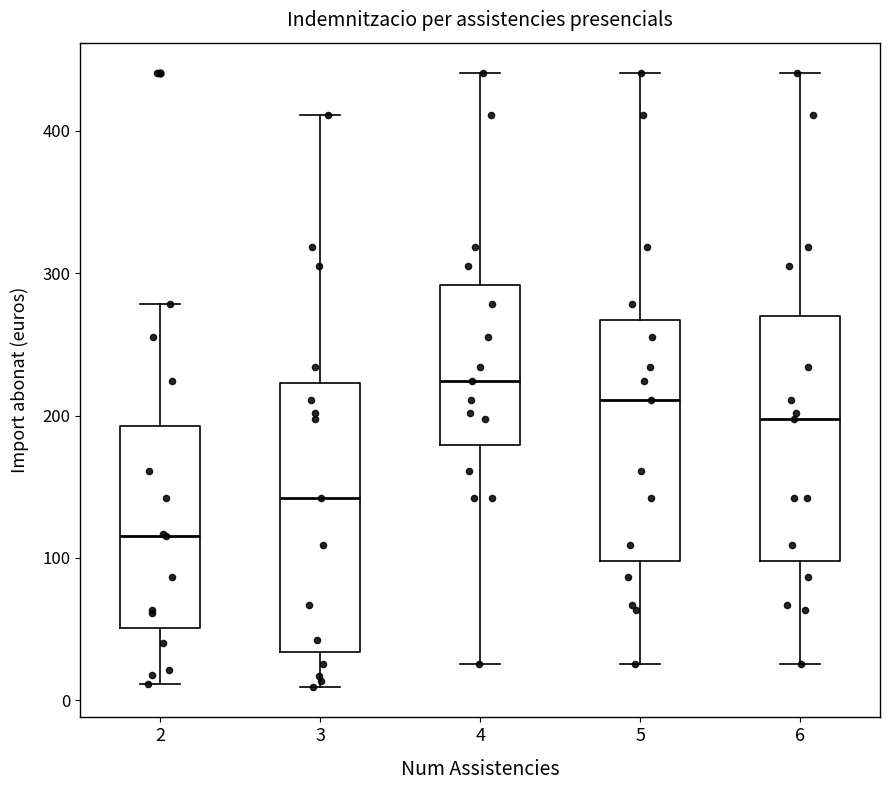

Reading left to right, transcribe this box plot: for each box, give where its median line is, the range the box spans, and where its two whiskers end, as read against the y-axis. The values are not printed on the chart, so give them approximately, as read against the axis.

2: median 120, box 50 to 190, whiskers 10 to 280
3: median 140, box 30 to 220, whiskers 10 to 410
4: median 220, box 180 to 290, whiskers 30 to 440
5: median 210, box 100 to 270, whiskers 30 to 440
6: median 200, box 100 to 270, whiskers 30 to 440